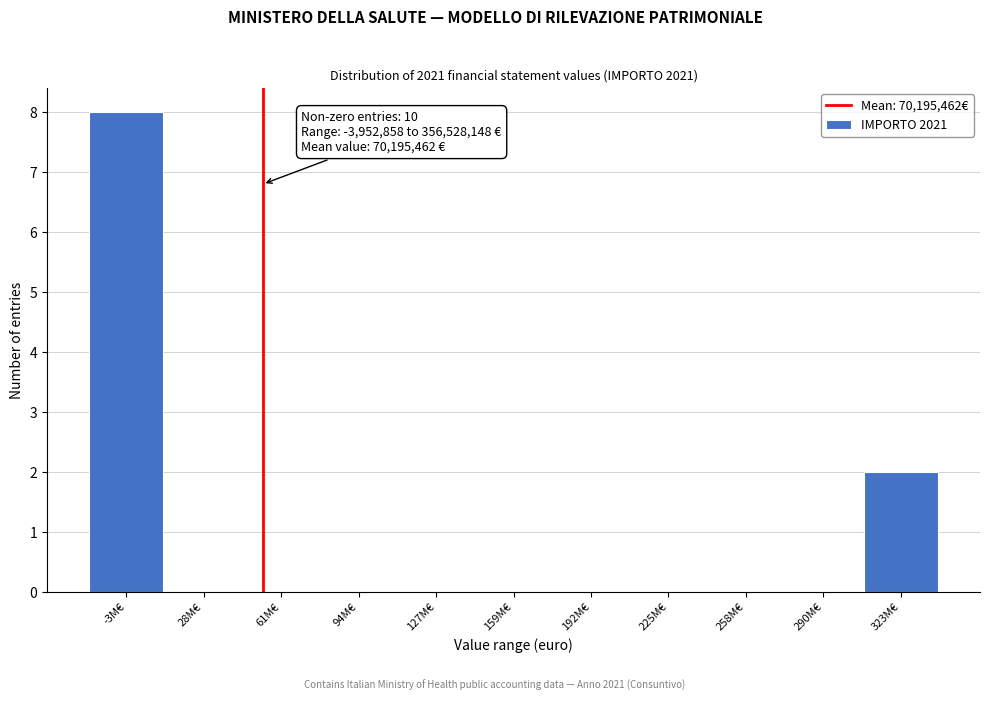

Reading right to left, what are all the values shown in this chart?

323M€=2	290M€=0	258M€=0	225M€=0	192M€=0	159M€=0	127M€=0	94M€=0	61M€=0	28M€=0	-3M€=8